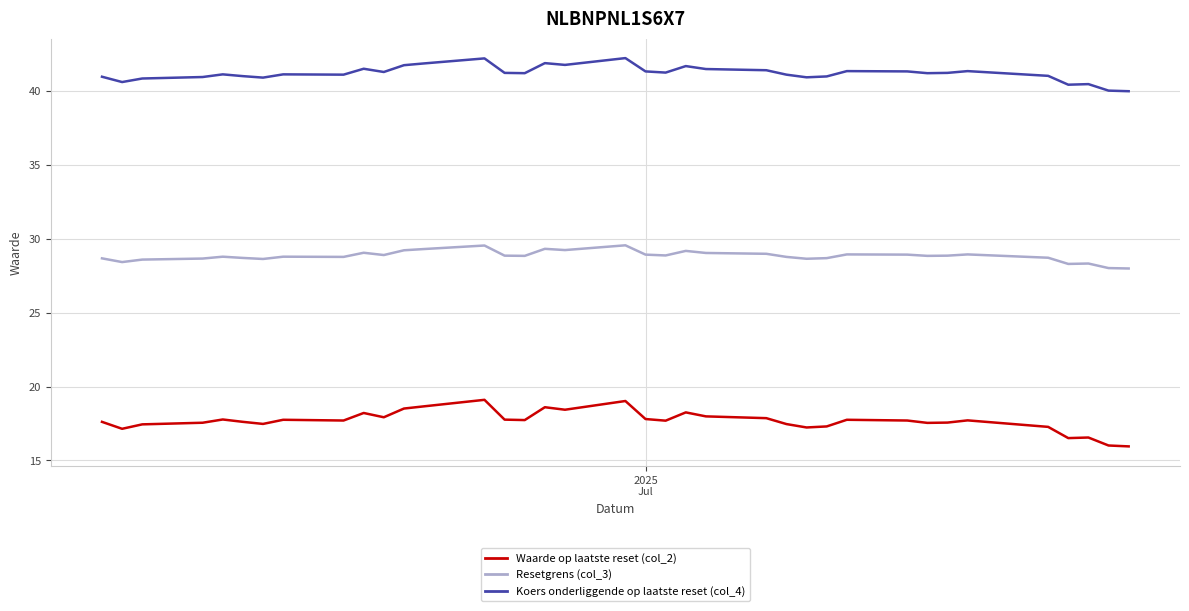

What is the maximum value shown in the chart?

42.2